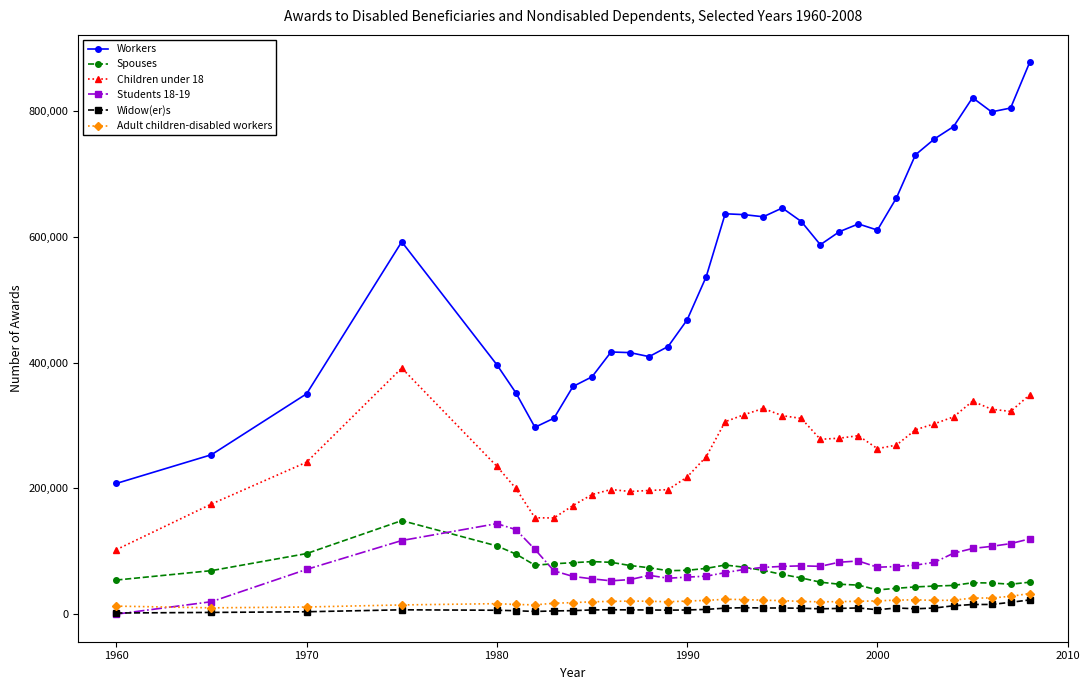

Which series has the largest total across all categories?

Workers